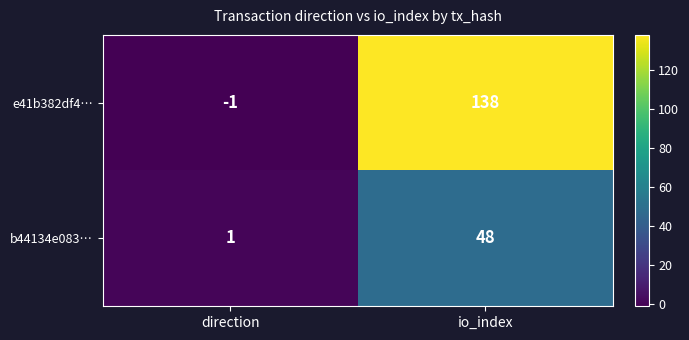

What is the spread (max minus min) of values at direction?

2